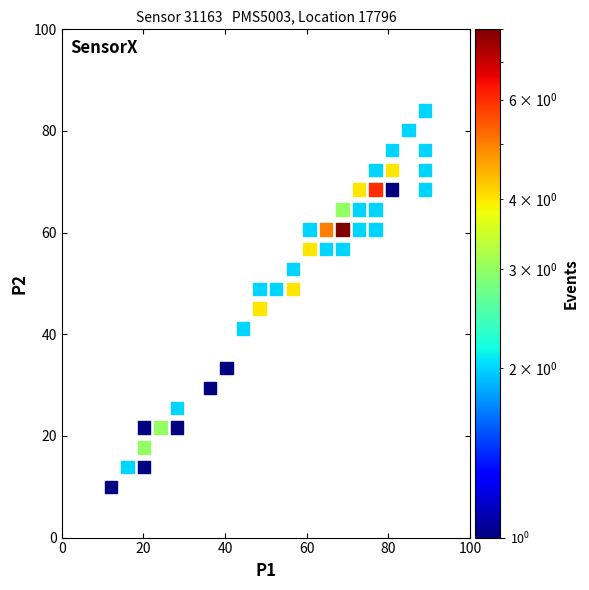

What is the range of Y values (max minus min)?

74.1